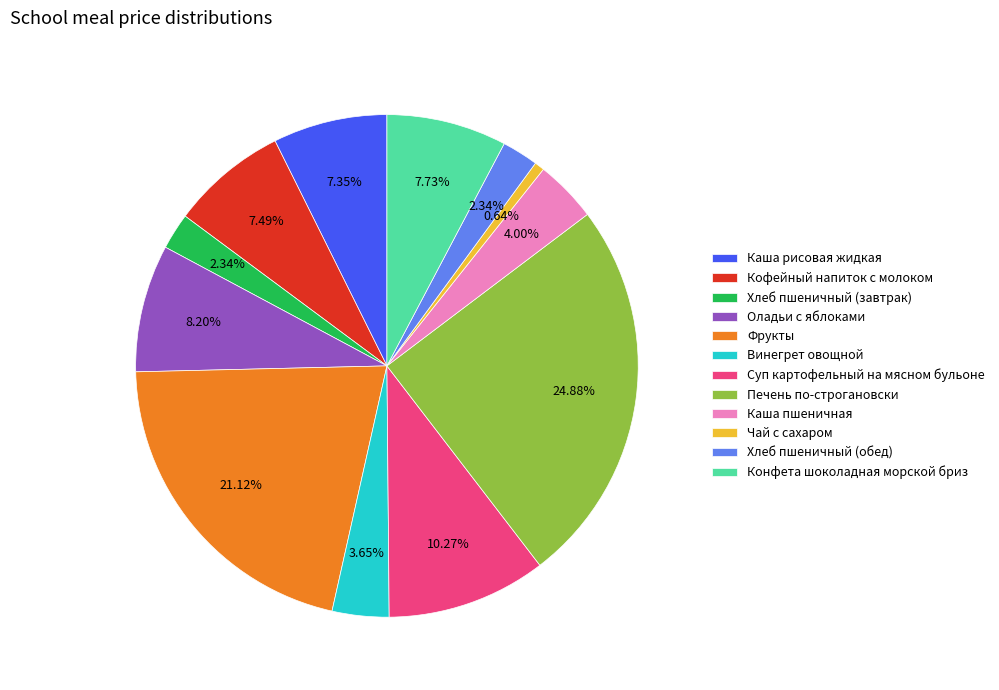

What percentage is the Конфета шоколадная морской бриз slice, to the nearest percent?

8%